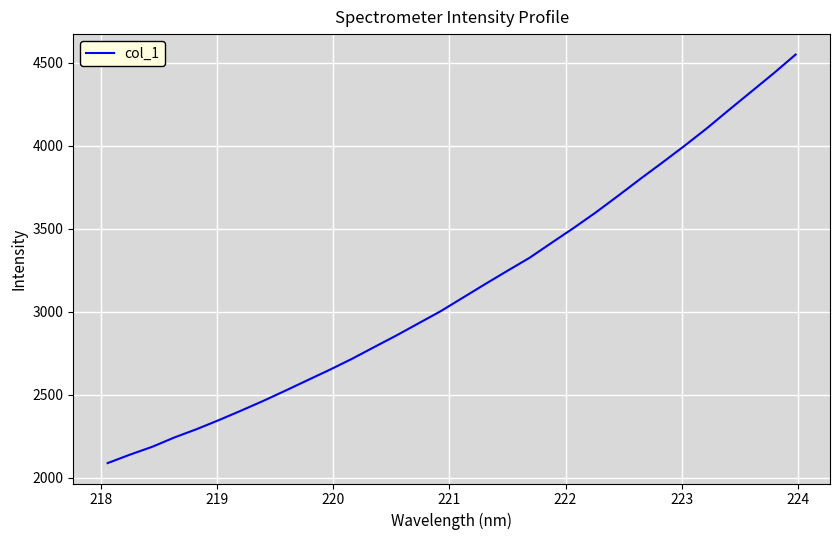

What is the smallest value displayed?

2088.1